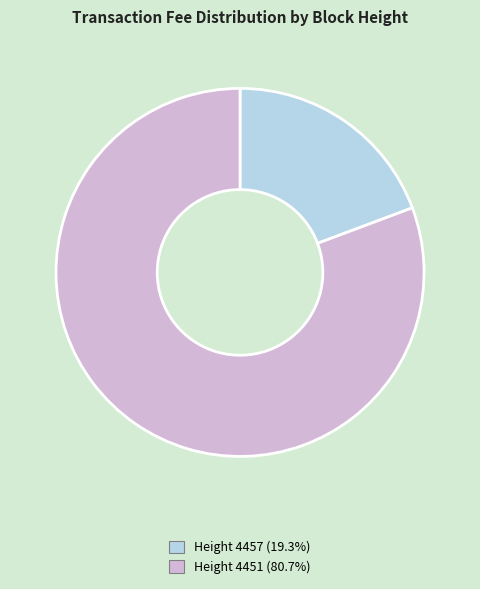

Is there any slice that represents more than half of the pie?

Yes